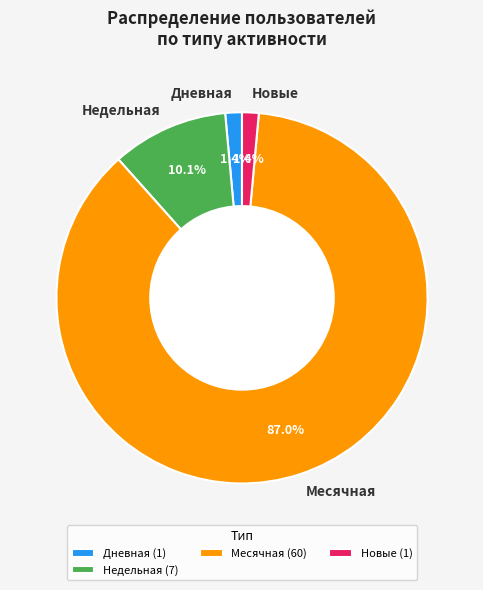

To the nearest percent, what is the difference between the largest and smallest slice percentages?

86%